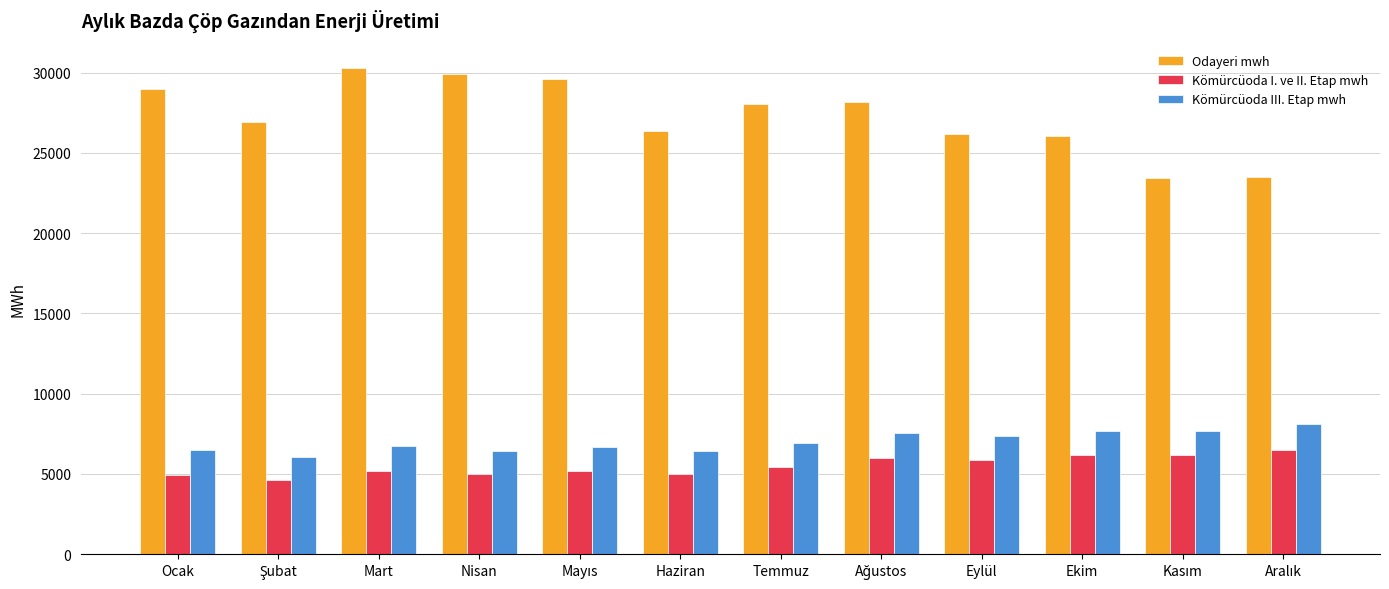

The value of Odayeri mwh at Temmuz is 7108.0. True or false?

False